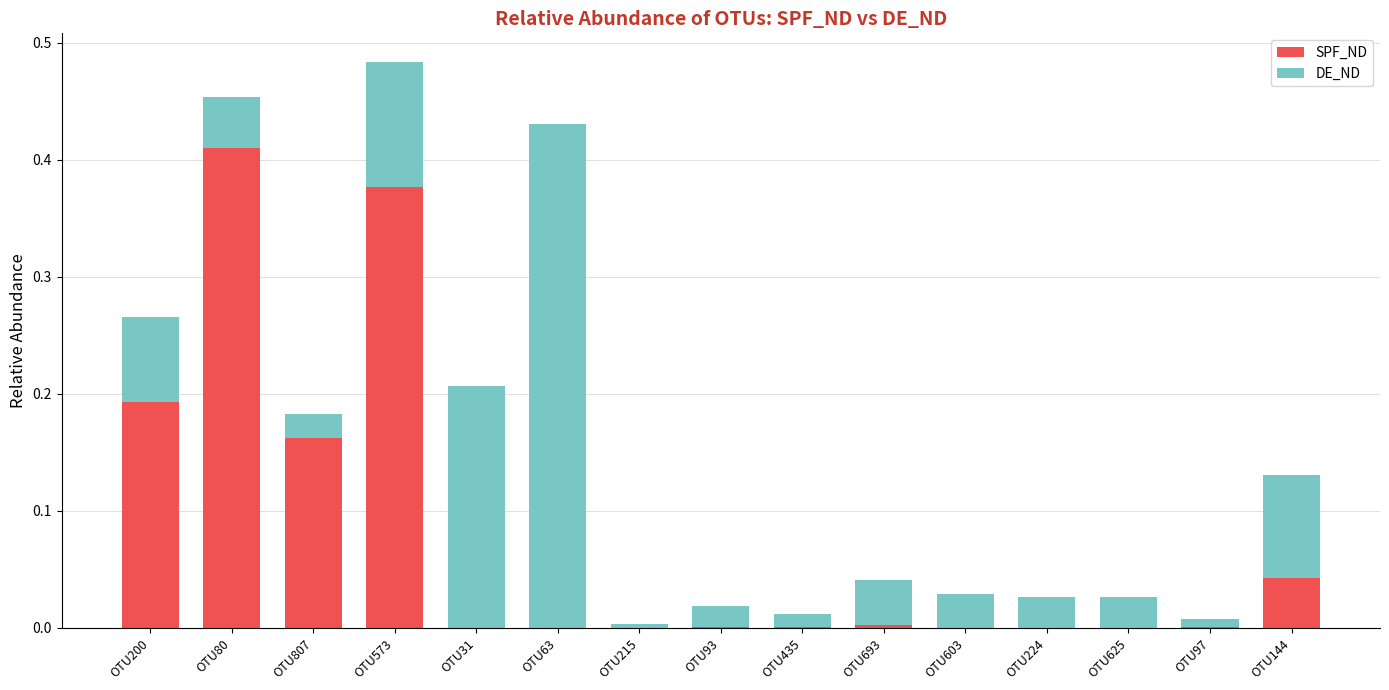

At which category is the sum across all series the highest?

OTU573